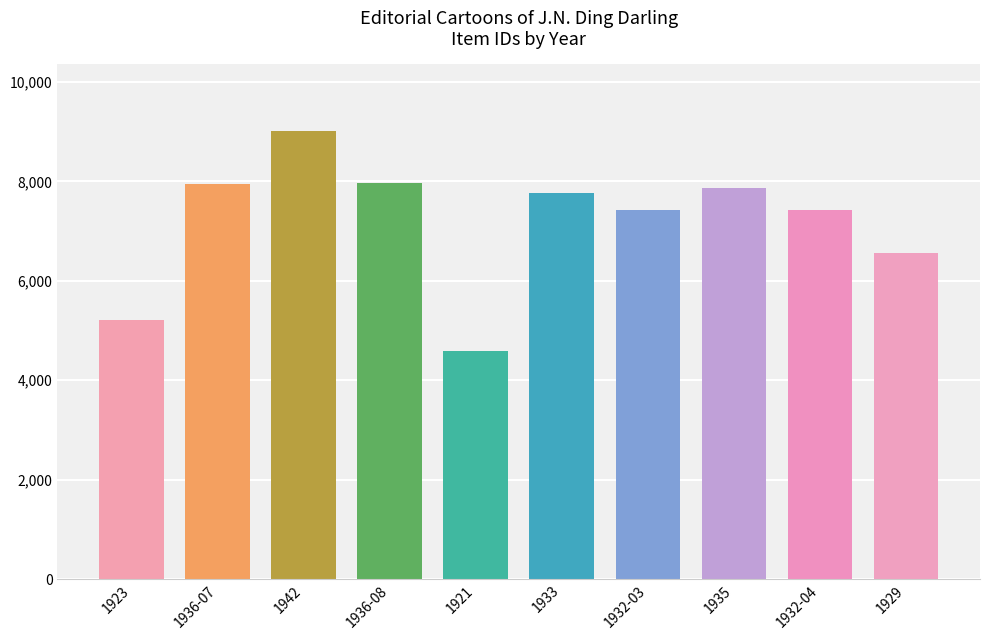

What is the value of the 6th bar from the left?

7776